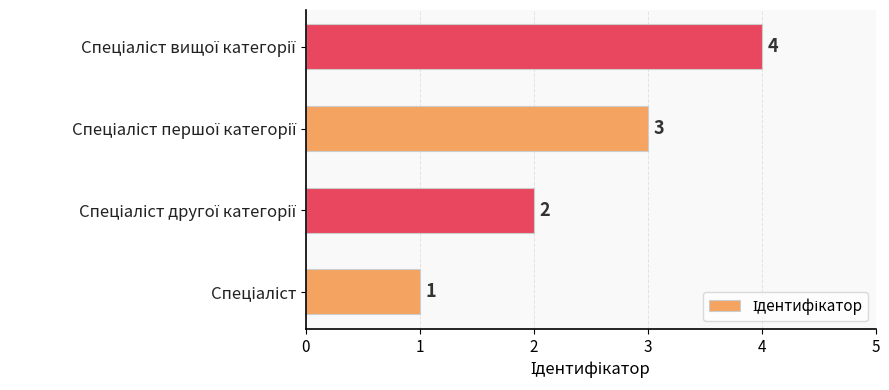

What is the difference between the maximum and second lowest values?

2